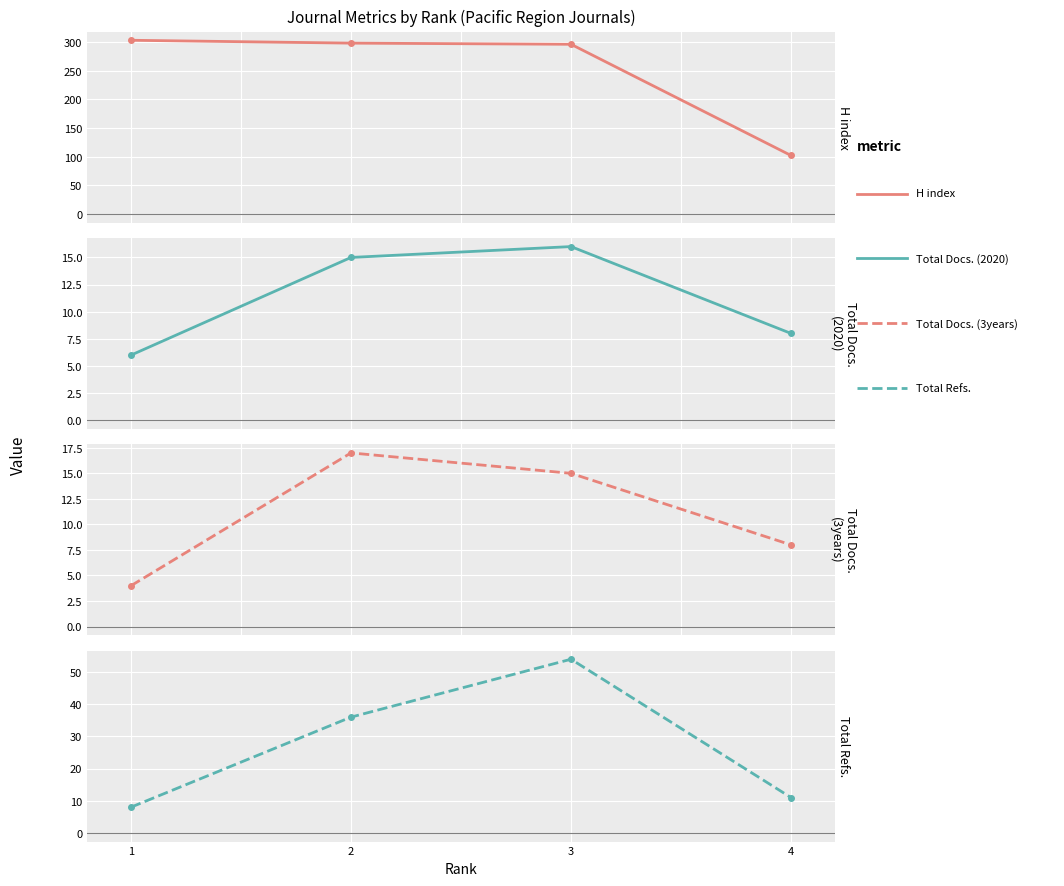

What is the spread (max minus min) of values at 3?

281